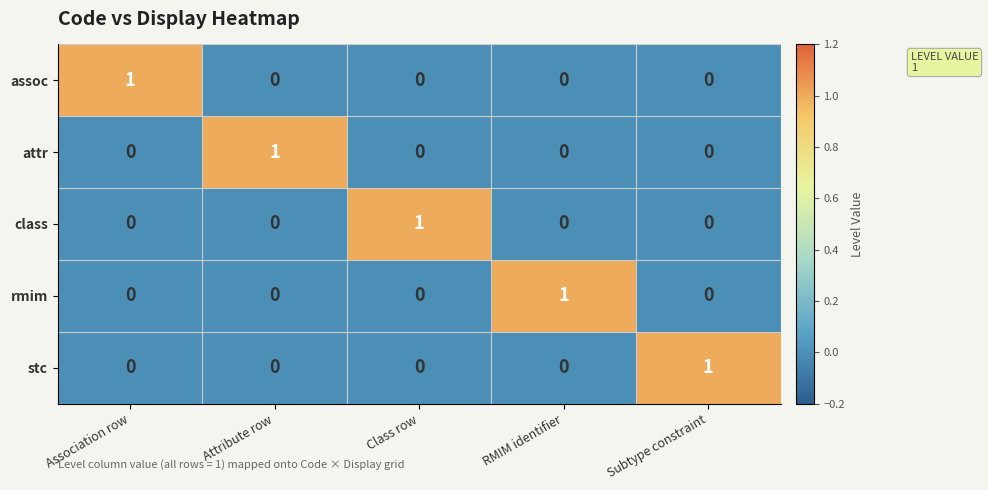

At which label does attr reach its peak?

Attribute row